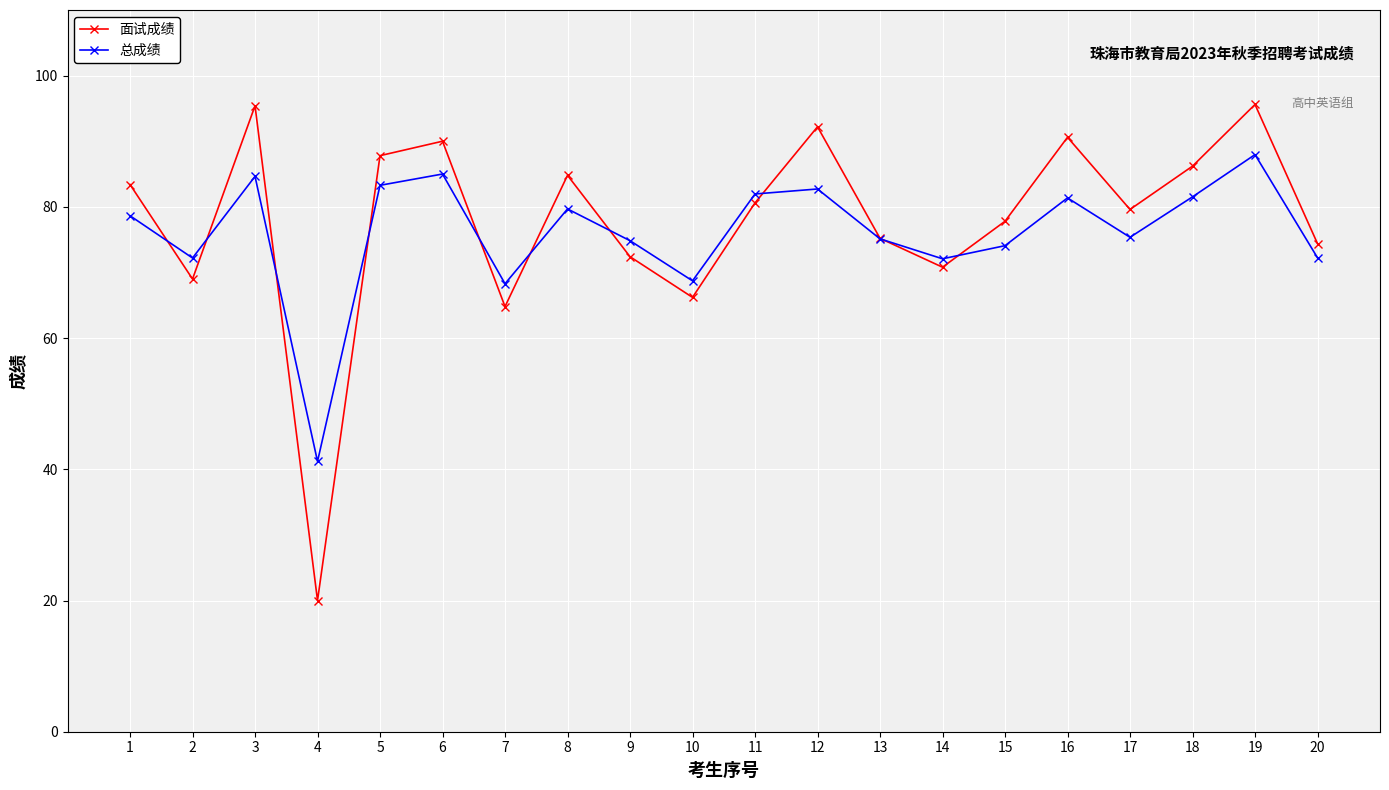

Rank the series by their average value, from lowest to highest.

总成绩, 面试成绩